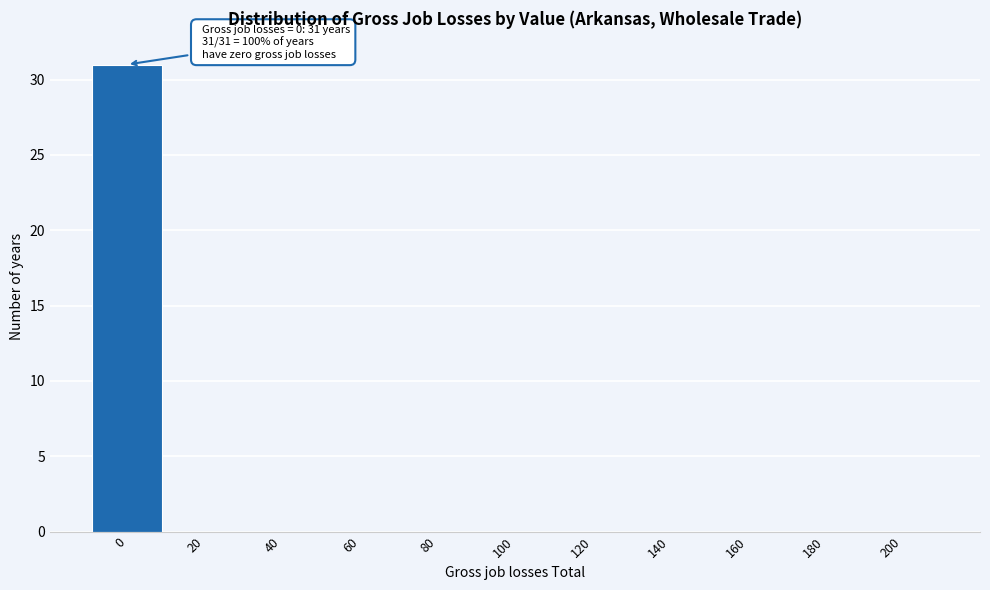

Reading left to right, what are all the values shown in this chart?

0=31	20=0	40=0	60=0	80=0	100=0	120=0	140=0	160=0	180=0	200=0